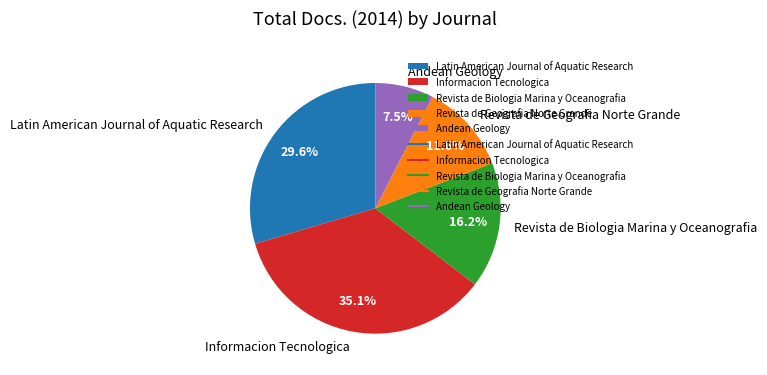

Between Revista de Biologia Marina y Oceanografia and Andean Geology, which is larger?

Revista de Biologia Marina y Oceanografia